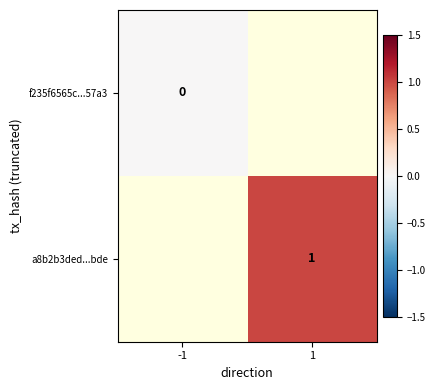

The value of a8b2b3ded...bde at 1 is 2. True or false?

False